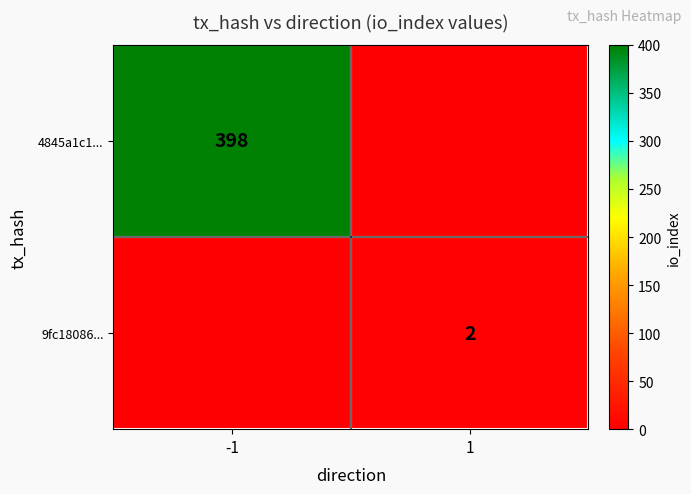

Is the value of 9fc18086... at 1 greater than the value of 4845a1c1... at -1?

No